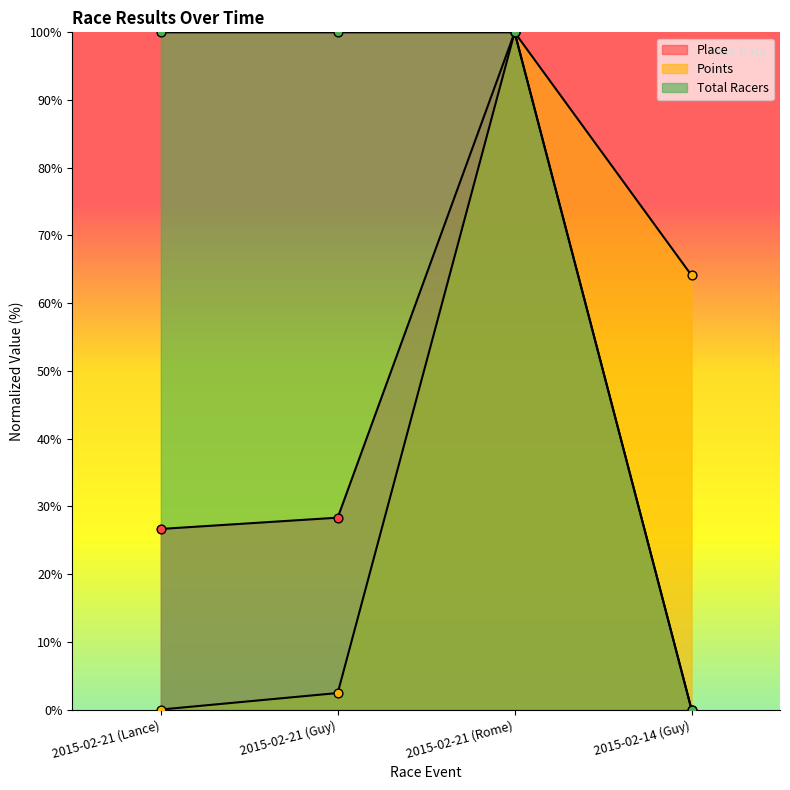

Which series reaches the minimum Y coordinate?

Place